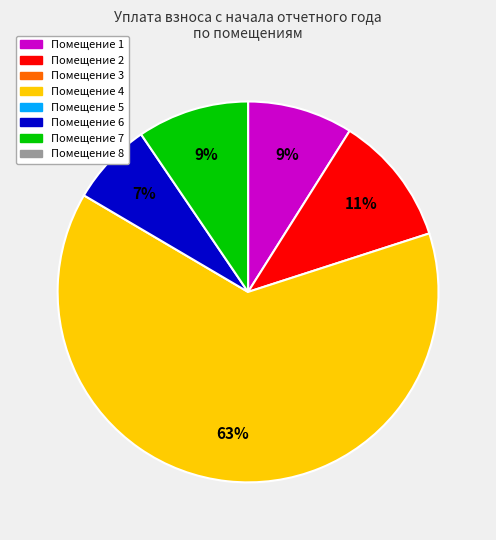

Is there a majority slice in this chart?

Yes